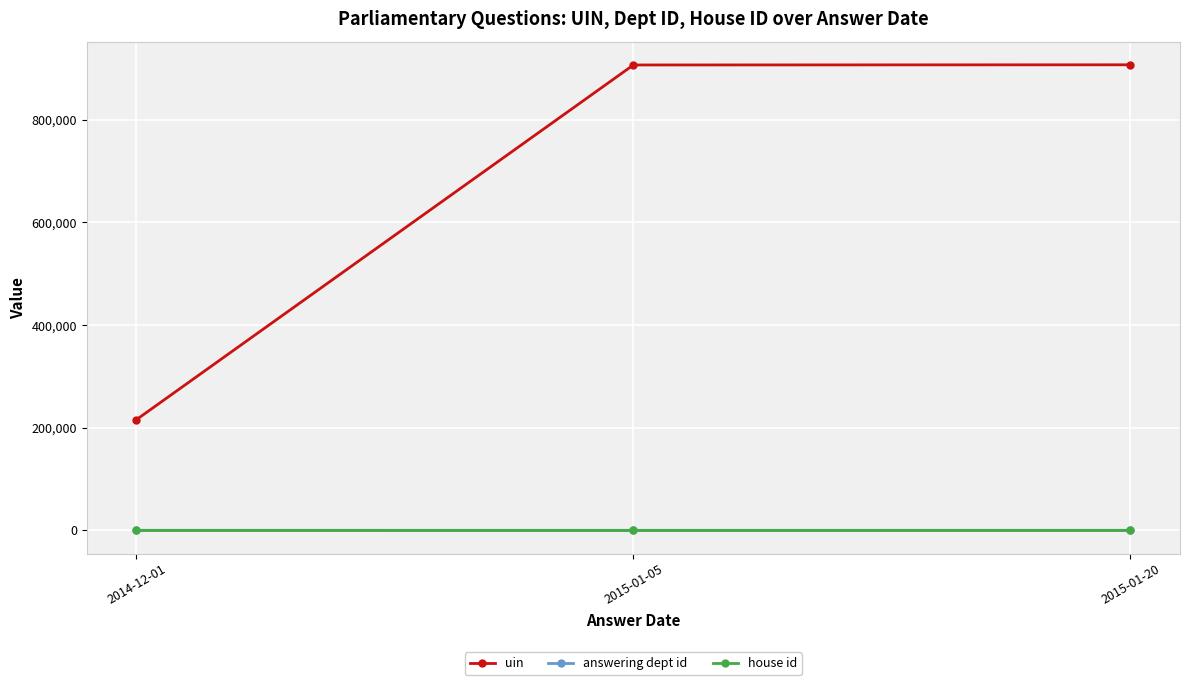

What is the label of the 2nd point from the right?

2015-01-05